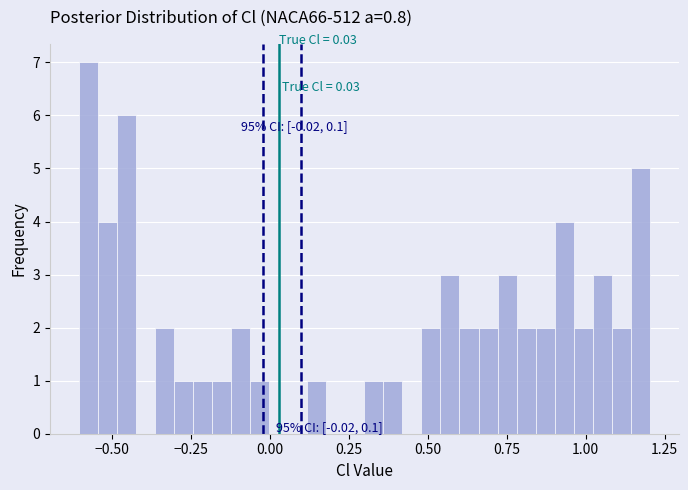

Read against the x-axis, roughly where is the centre of the tallest bar?

-0.60